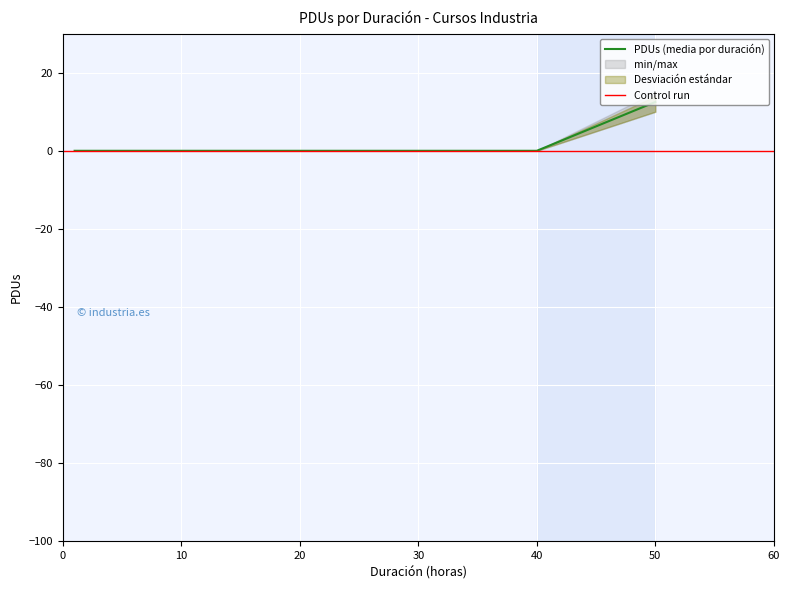

Is it true that PDUs (media por duración) equals 7.6 at 40?

False